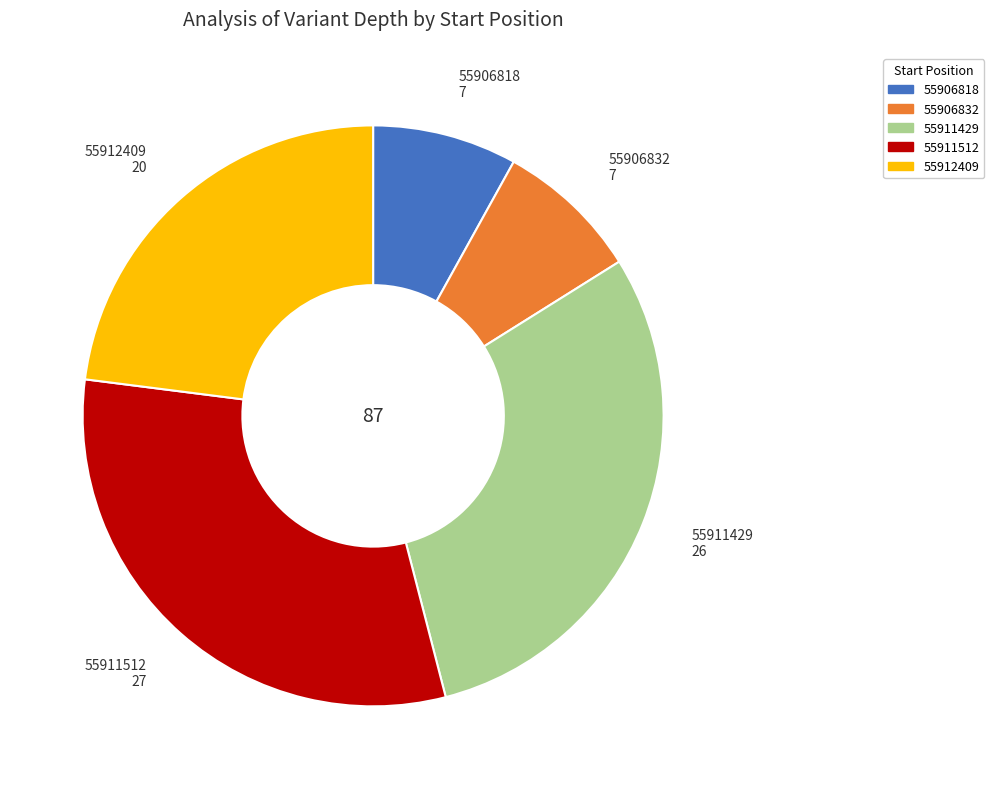

Do 55911512 27 and 55911429 26 together represent more than half of the pie?

Yes